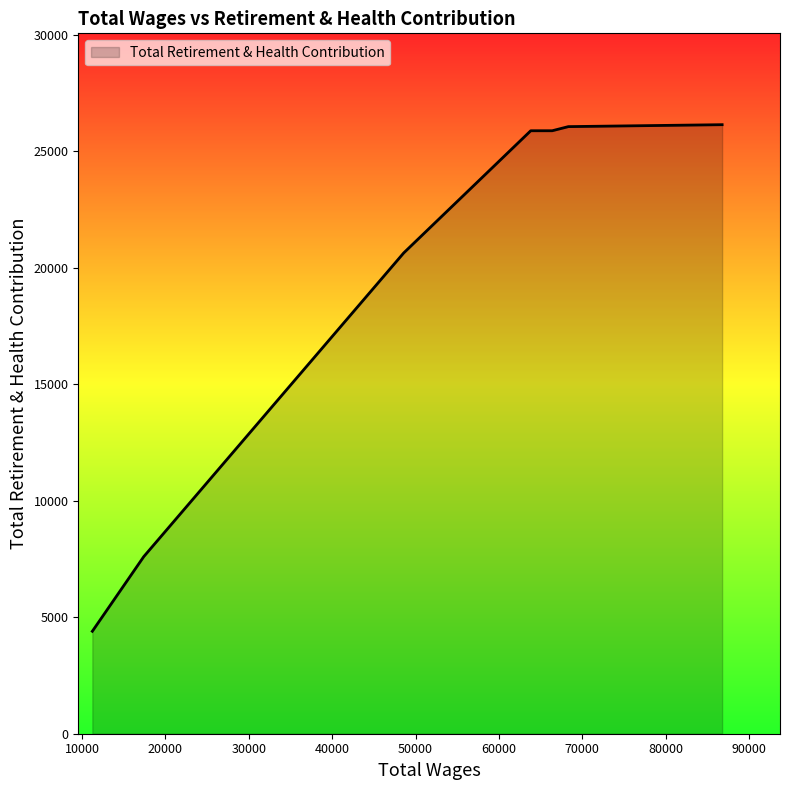

How many lines are shown in the chart?

1